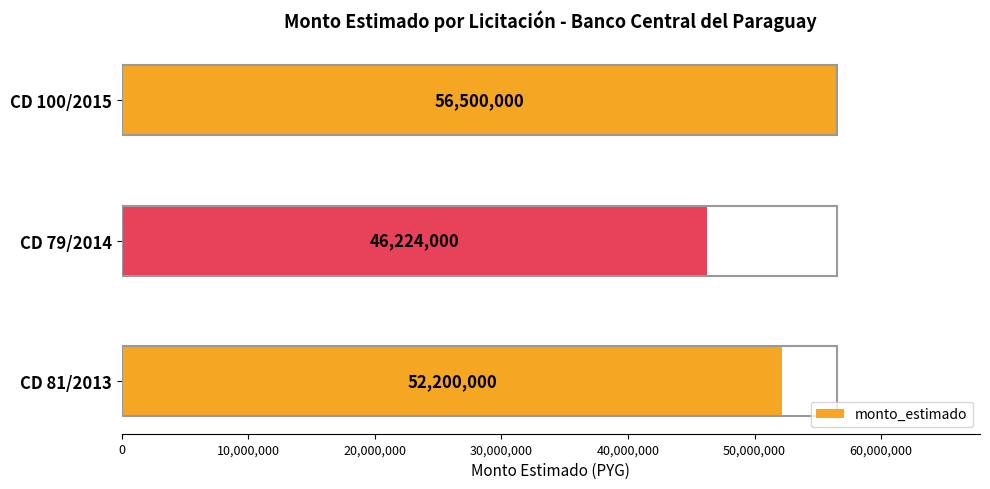

Reading bottom to top, list all the values displayed in this chart.

CD 81/2013=52200000	CD 79/2014=46224000	CD 100/2015=56500000